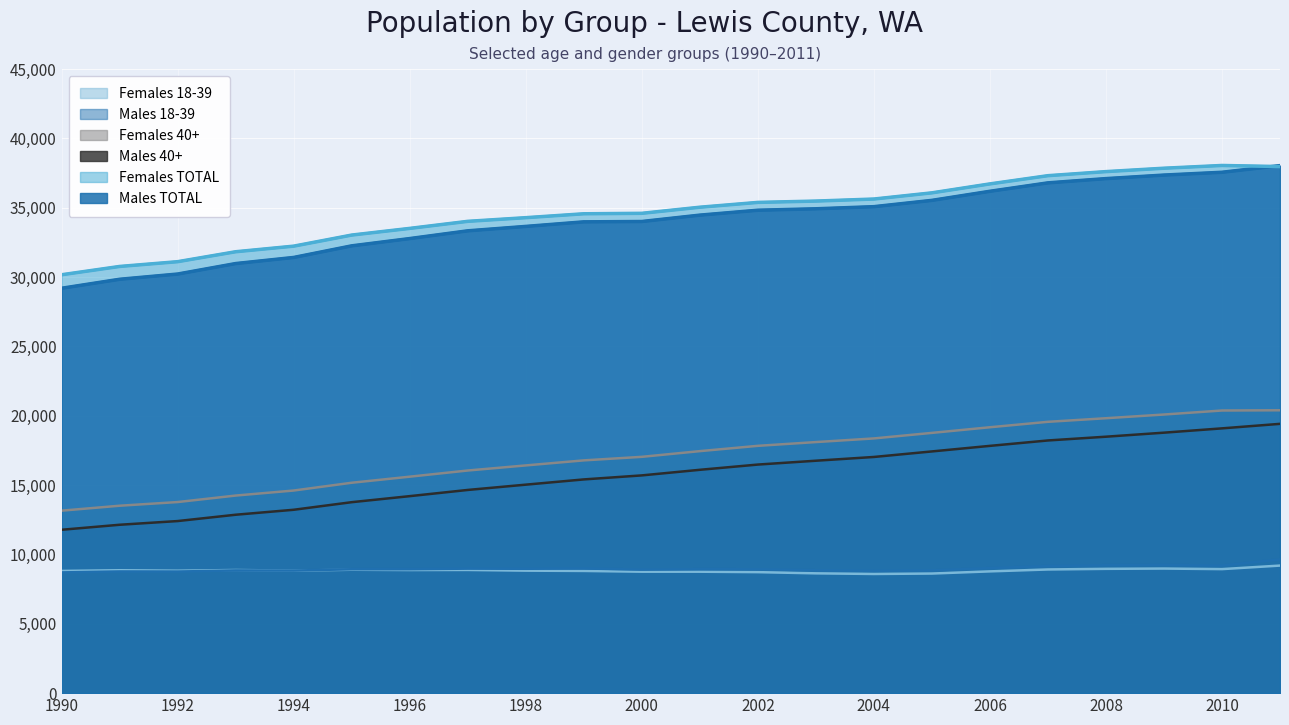

Which label corresponds to the smallest value in the chart?

2004